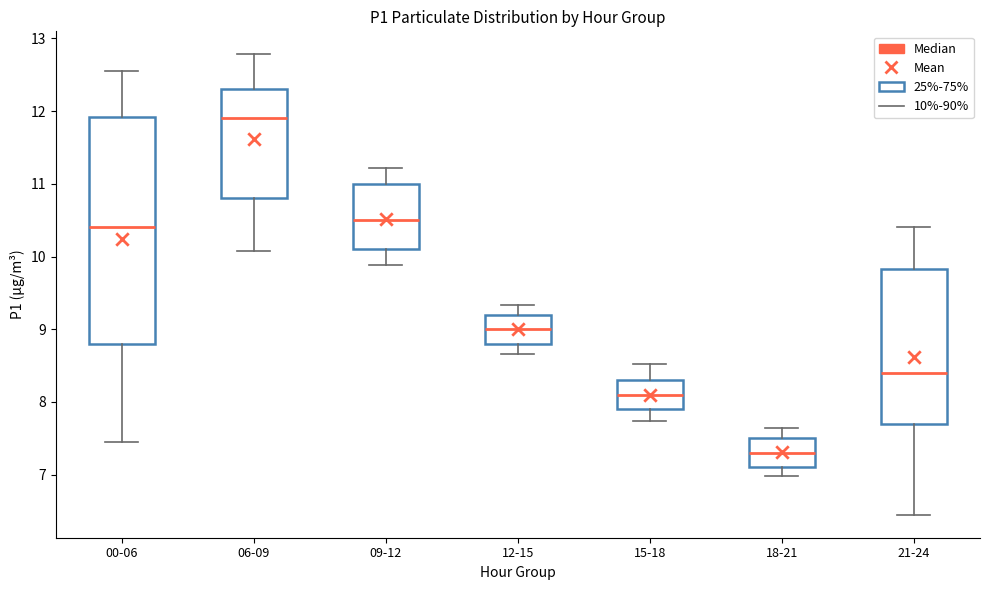

Where does the upper whisker of the box for 00-06 end on the y-axis? The values are not printed on the chart, so give them approximately, as read against the axis.

12.6